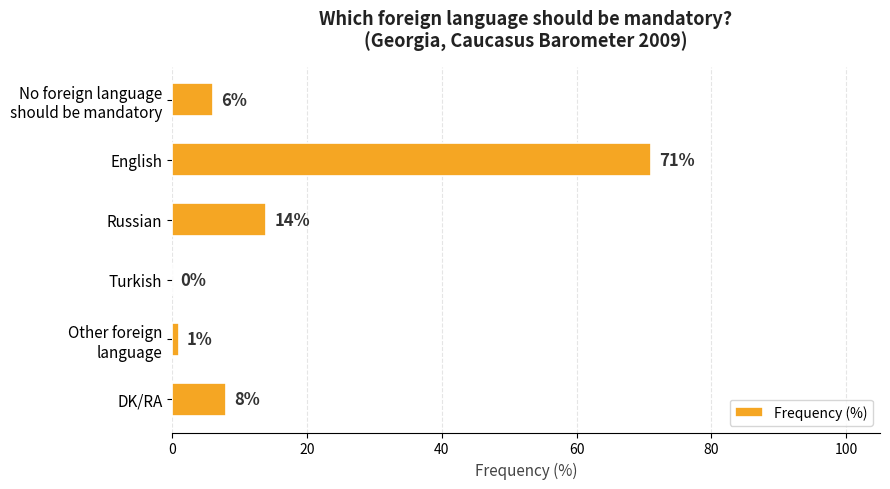

Are the bars grouped side by side (vs. stacked)?

No